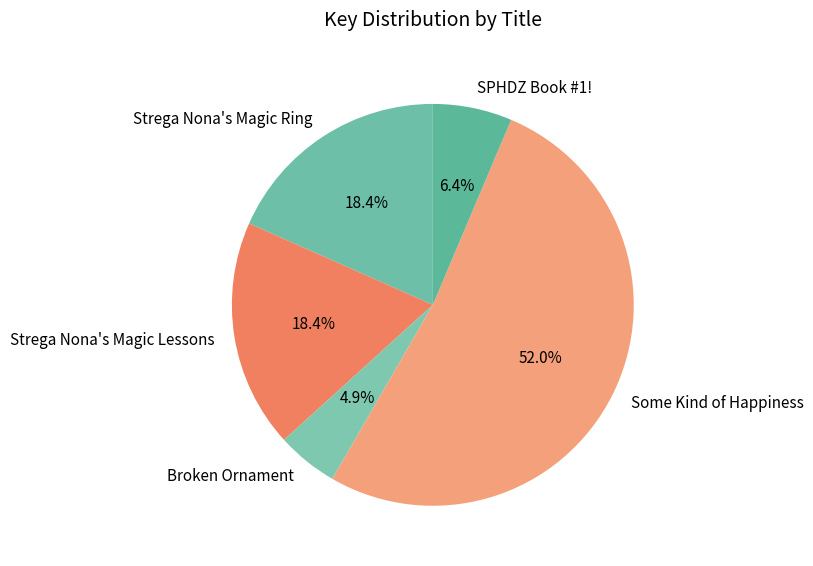

To the nearest percent, what is the difference between the largest and smallest slice percentages?

47%